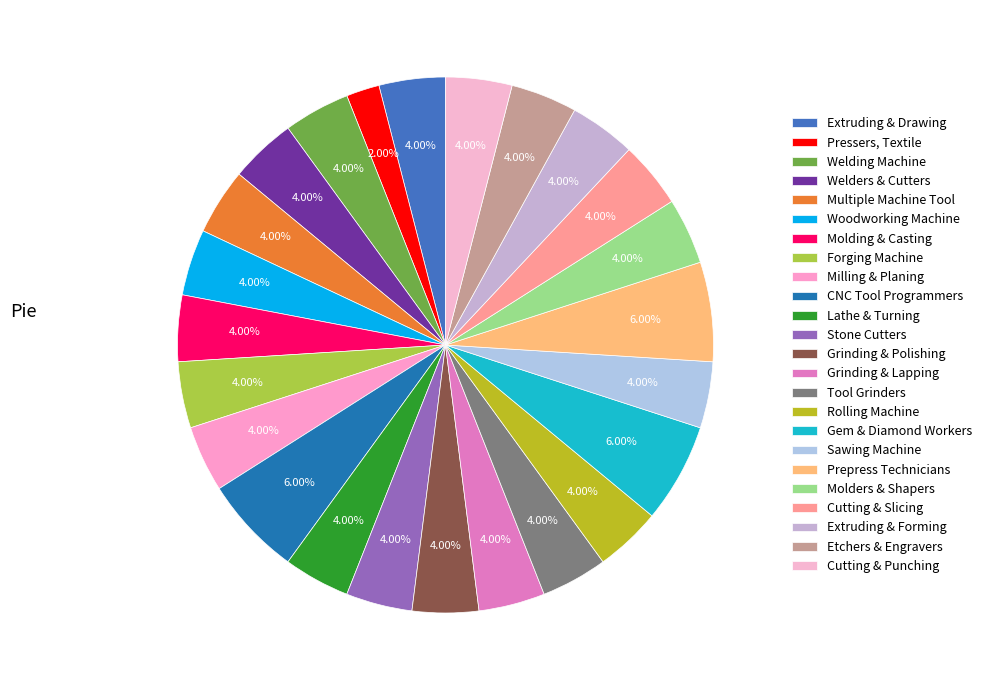

Rank the categories by value from lowest to highest.

Pressers, Textile, Garment, and Related, Extruding and Drawing Machine Setters, Welding, Soldering, and Brazing Machine, Welders, Cutters, Solderers, and Brazers, Multiple Machine Tool Setters, Woodworking Machine Setters, Molding, Coremaking, and Casting Machine, Forging Machine Setters, Milling and Planing Machine Setters, Lathe and Turning Machine Tool Setters, Stone Cutters and Carvers, Grinding and Polishing Workers, Hand, Grinding, Lapping, Polishing, and Buffing, Tool Grinders, Filers, and Sharpeners, Rolling Machine Setters, Sawing Machine Setters, Molders, Shapers, and Casters, Cutting and Slicing Machine Setters, Extruding, Forming, Pressing, and Compacting, Etchers and Engravers, Cutting, Punching, and Press Machine Setters, Computer Numerically Controlled Tool Programmers, Gem and Diamond Workers, Prepress Technicians and Workers